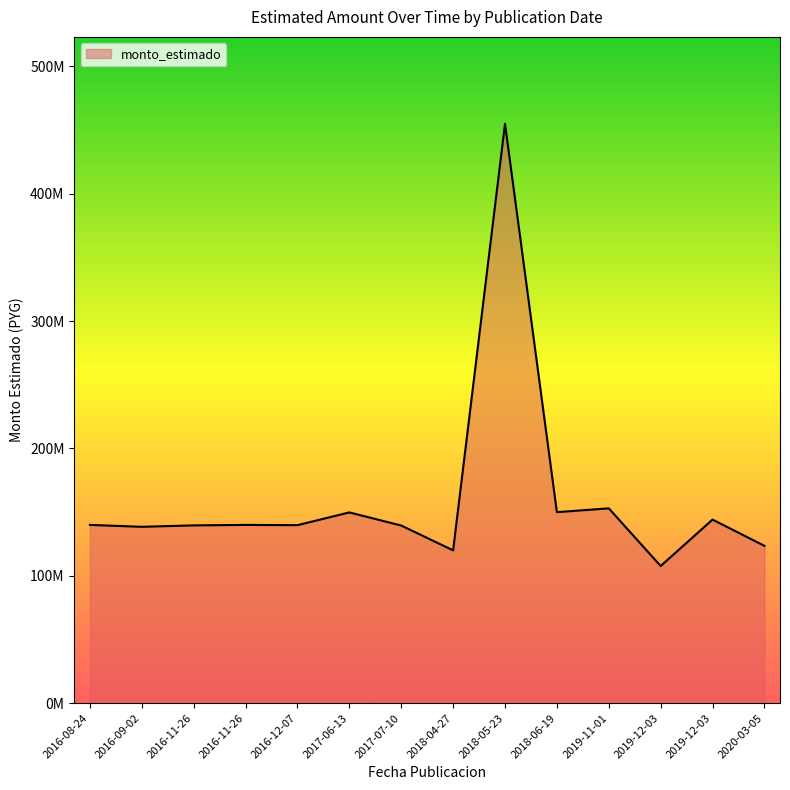

Does the chart have visible grid lines?

No